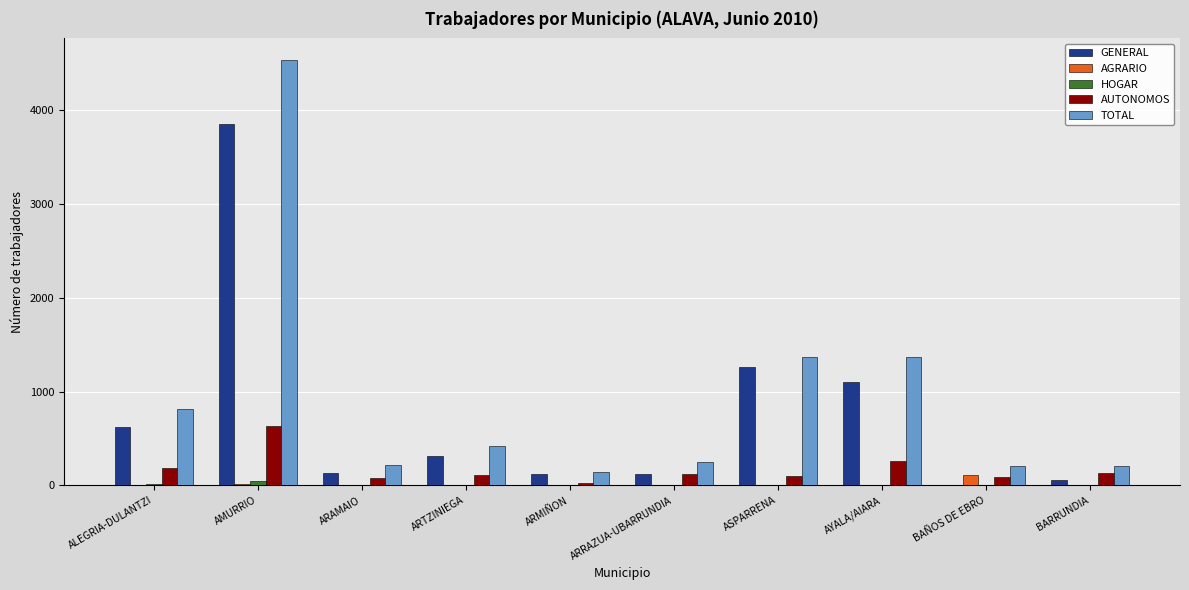

What is the maximum value shown in the chart?

4533